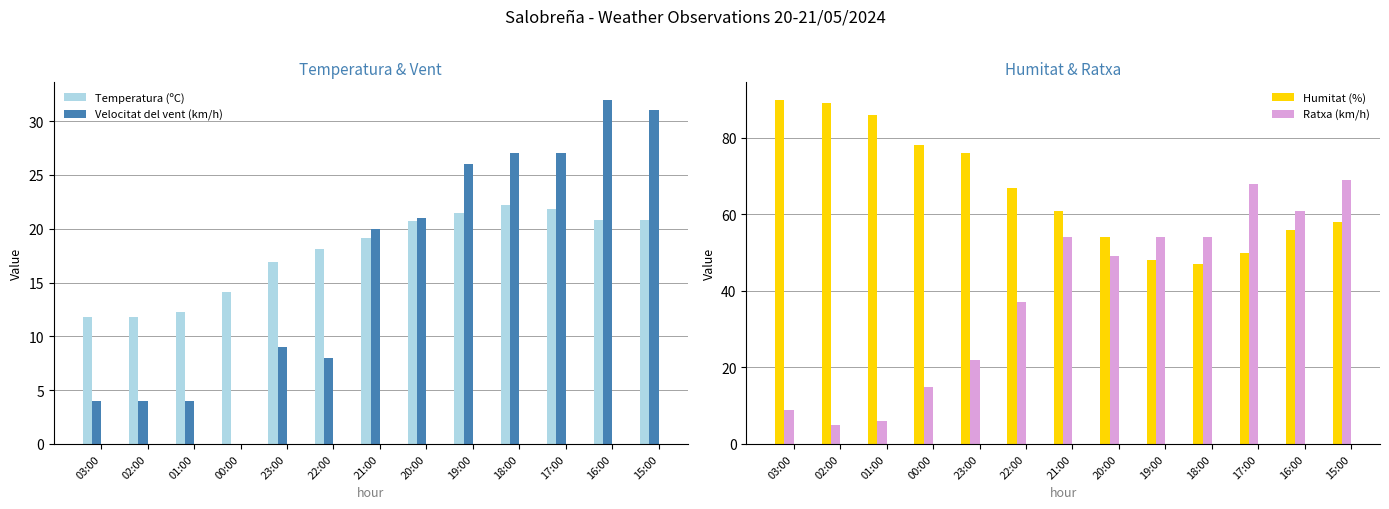

Which series has the widest spread of values?

Ratxa (km/h)